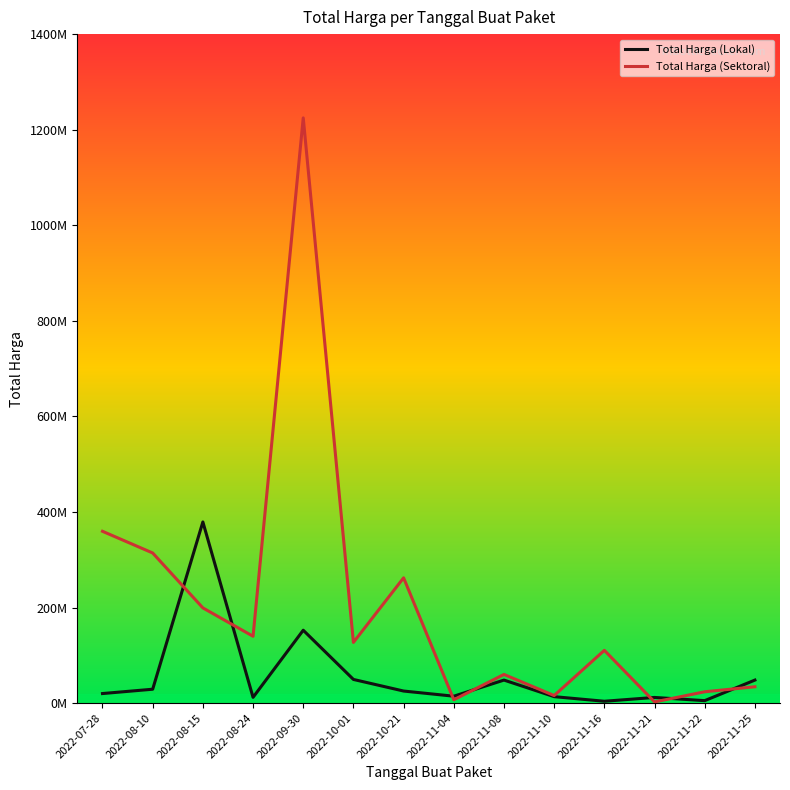

What is the total value across all series at 2022-09-30?

1377159000